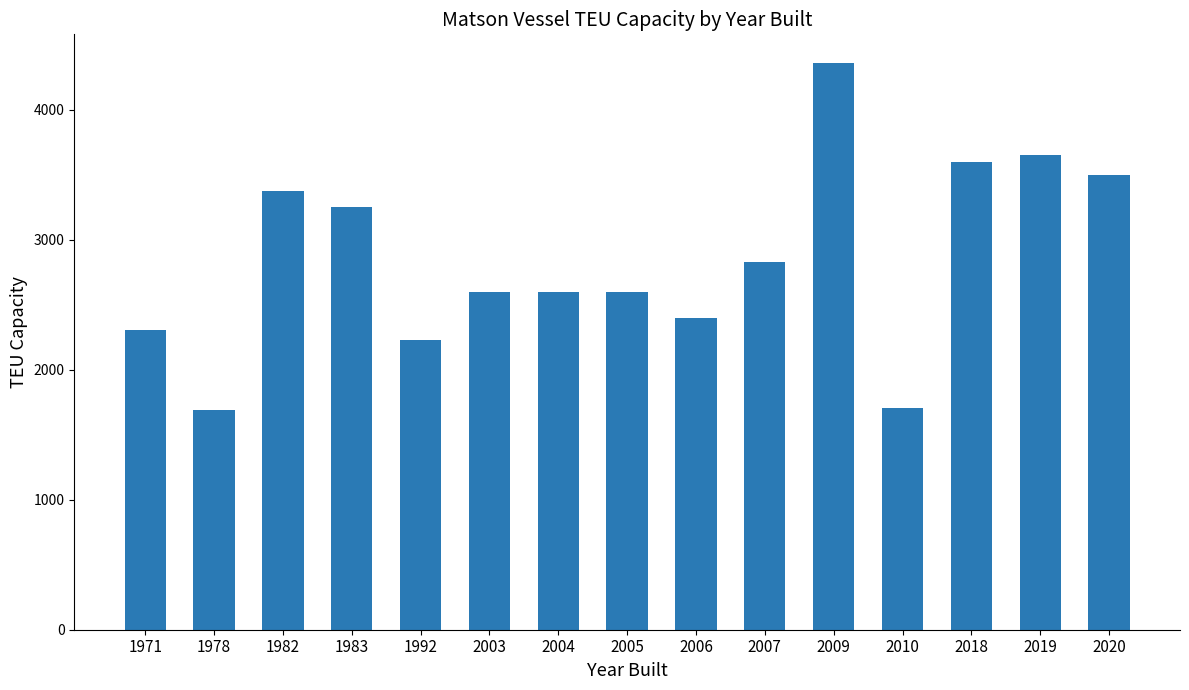

What is the value of the 13th bar from the left?

3600